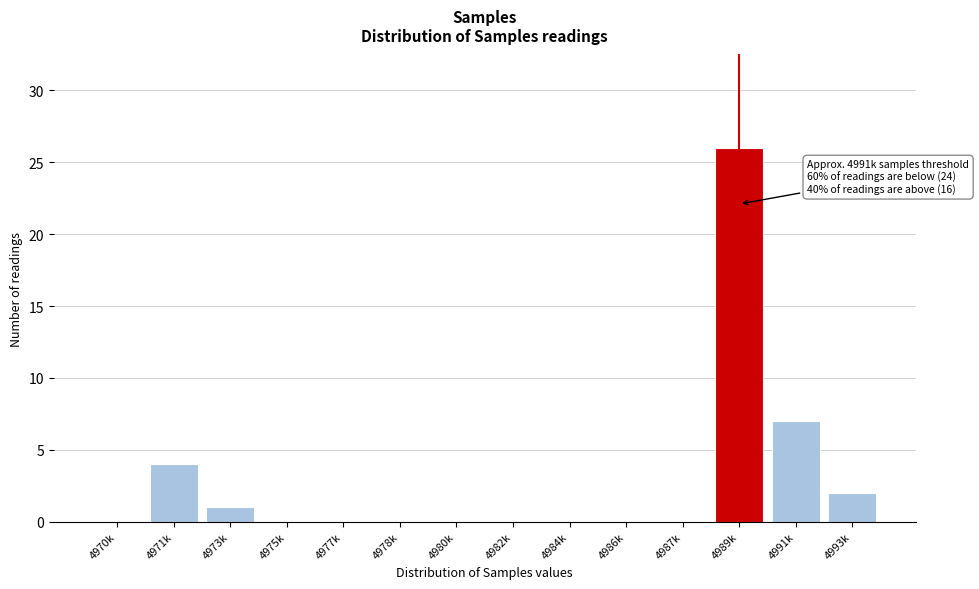

Reading left to right, what are all the values shown in this chart?

4970k=0	4971k=4	4973k=1	4975k=0	4977k=0	4978k=0	4980k=0	4982k=0	4984k=0	4986k=0	4987k=0	4989k=26	4991k=7	4993k=2